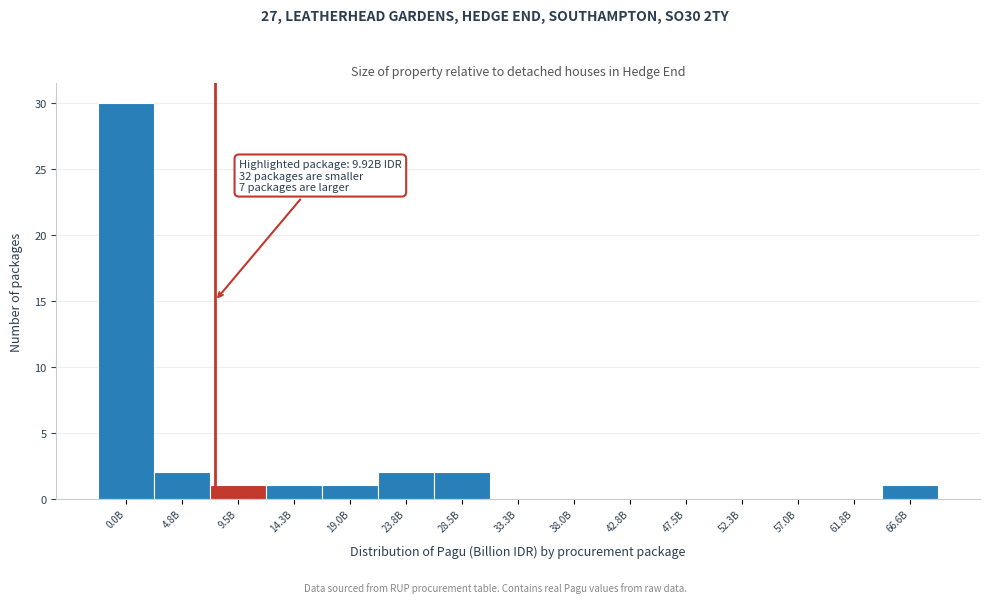

Reading left to right, what are all the values shown in this chart?

0.0B=30	4.8B=2	9.5B=1	14.3B=1	19.0B=1	23.8B=2	28.5B=2	33.3B=0	38.0B=0	42.8B=0	47.5B=0	52.3B=0	57.0B=0	61.8B=0	66.6B=1